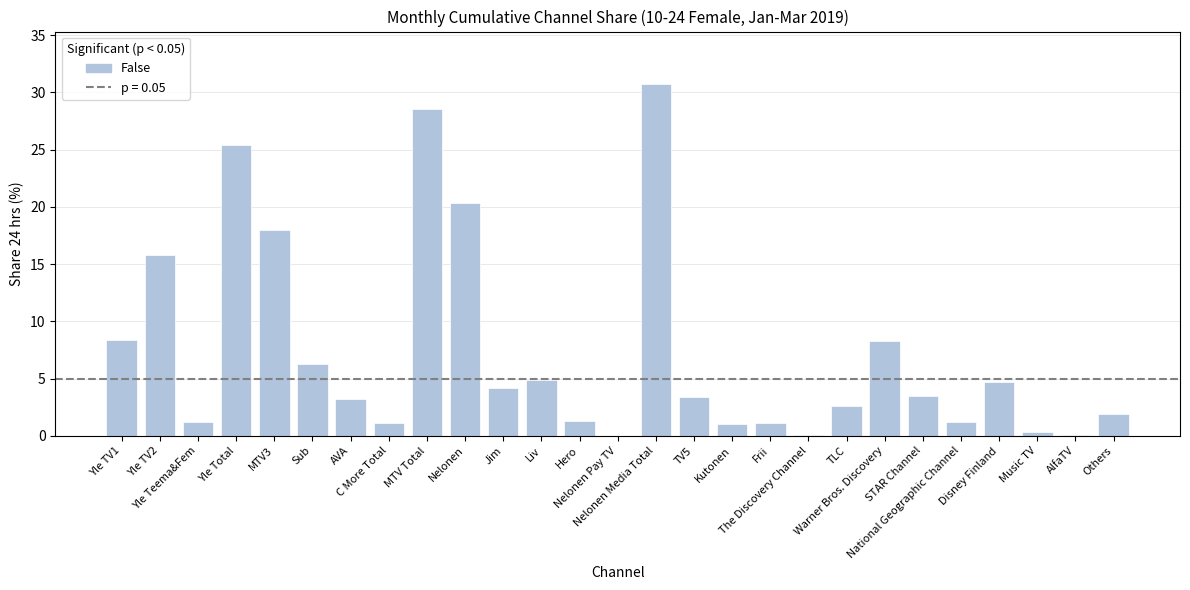

What is the sum of all values?

197.5